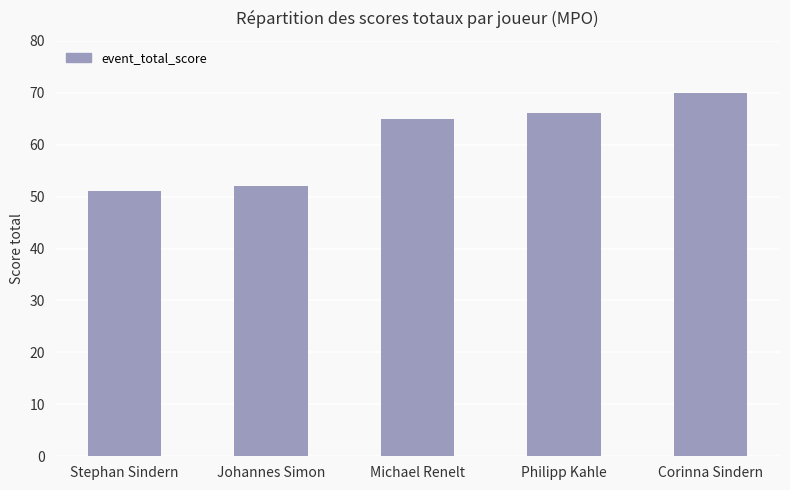

Rank the categories by value from lowest to highest.

Stephan Sindern, Johannes Simon, Michael Renelt, Philipp Kahle, Corinna Sindern